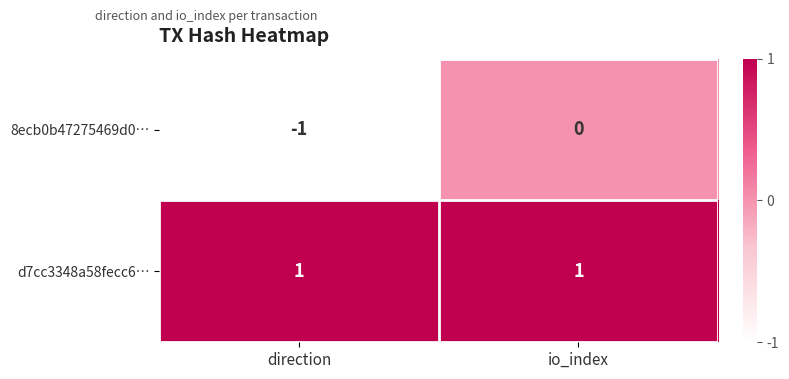

The 8ecb0b47275469d0… series shows -1 at direction. True or false?

True